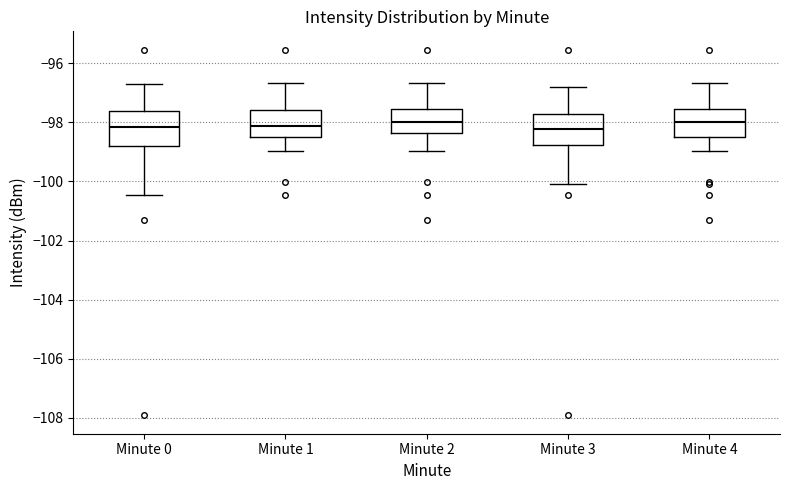

Reading left to right, read every box against the y-axis: the position of its median line, the range the box covers, and the ends of its whiskers. The values are not printed on the chart, so give them approximately, as read against the axis.

Minute 0: median -98.2, box -98.8 to -97.6, whiskers -100.4 to -96.6
Minute 1: median -98.2, box -98.6 to -97.6, whiskers -99.0 to -96.6
Minute 2: median -98.0, box -98.4 to -97.6, whiskers -99.0 to -96.6
Minute 3: median -98.2, box -98.8 to -97.8, whiskers -100.0 to -96.8
Minute 4: median -98.0, box -98.6 to -97.6, whiskers -99.0 to -96.6